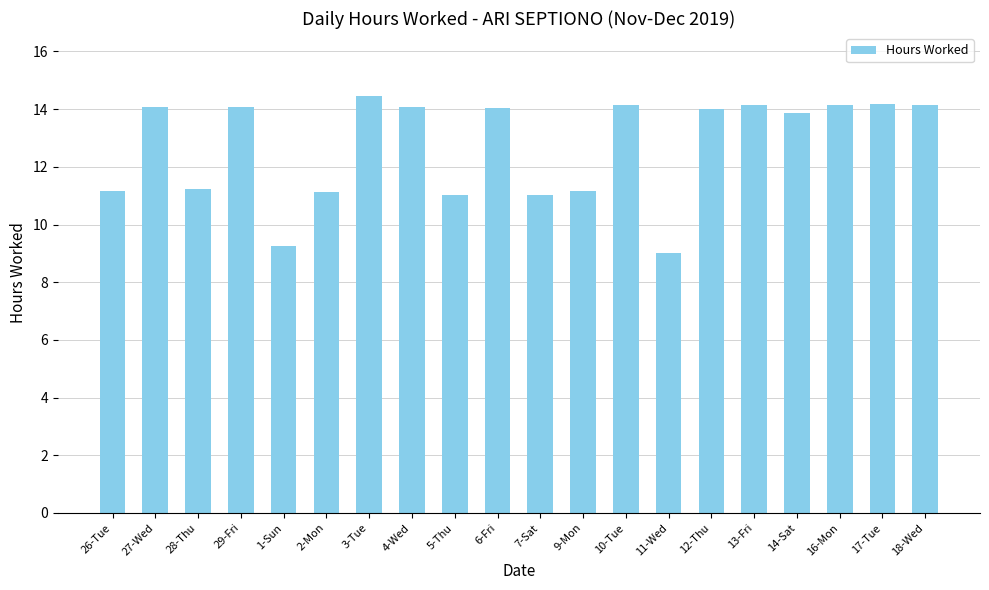

What is the approximate value at 18-Wed?

14.1